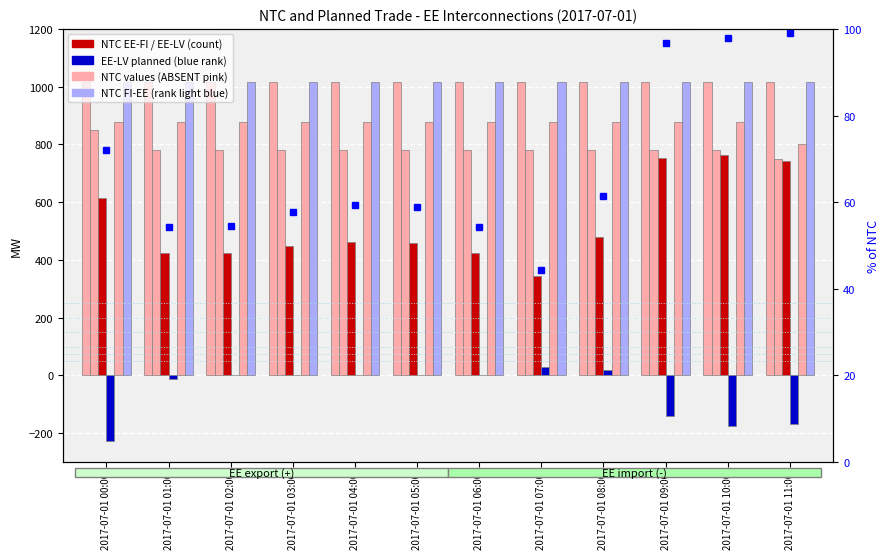

What is the highest value of the NTC EE-LV series?

850.0